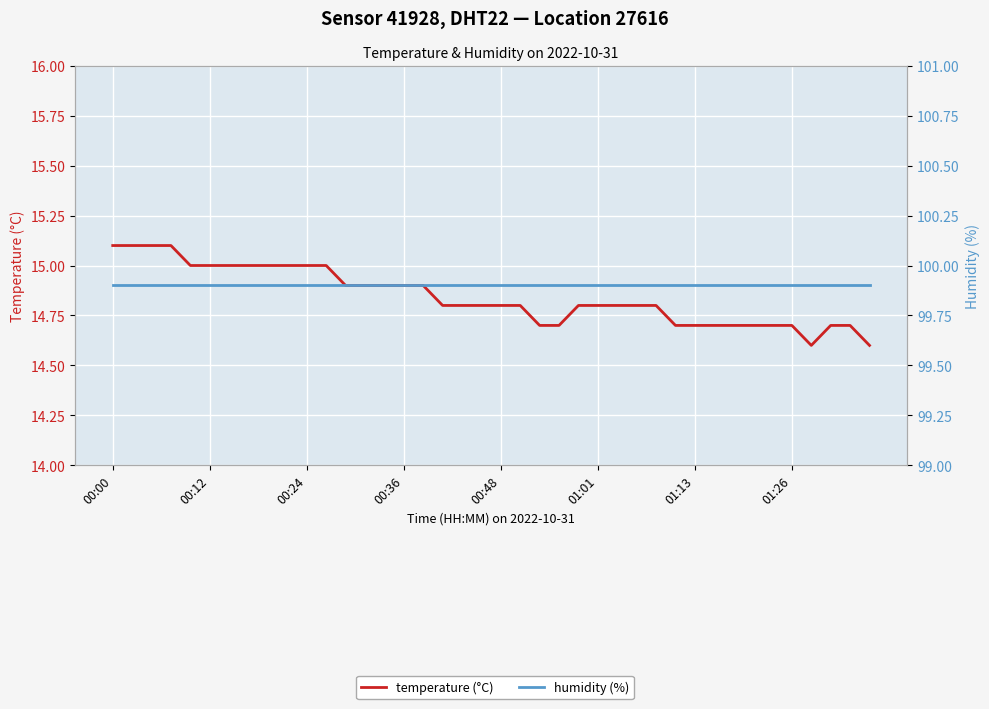

What is the greatest value displayed?

99.9